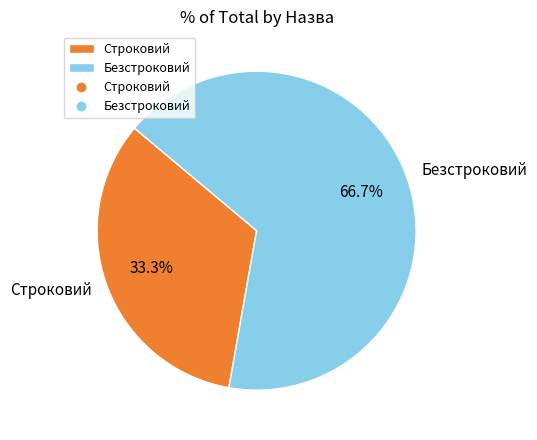

Rank the categories by value from lowest to highest.

Строковий, Безстроковий